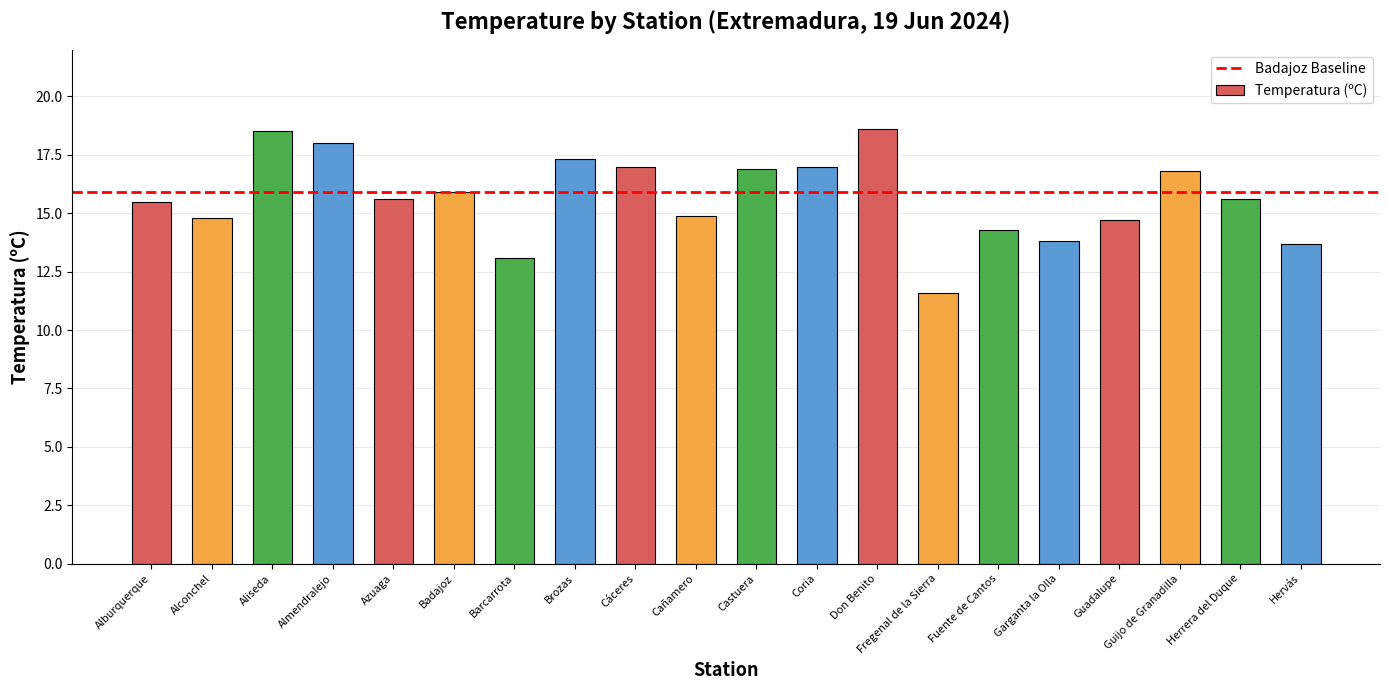

Reading left to right, extract all data points from this chart.

15.5	14.8	18.5	18.0	15.6	15.9	13.1	17.3	17.0	14.9	16.9	17.0	18.6	11.6	14.3	13.8	14.7	16.8	15.6	13.7